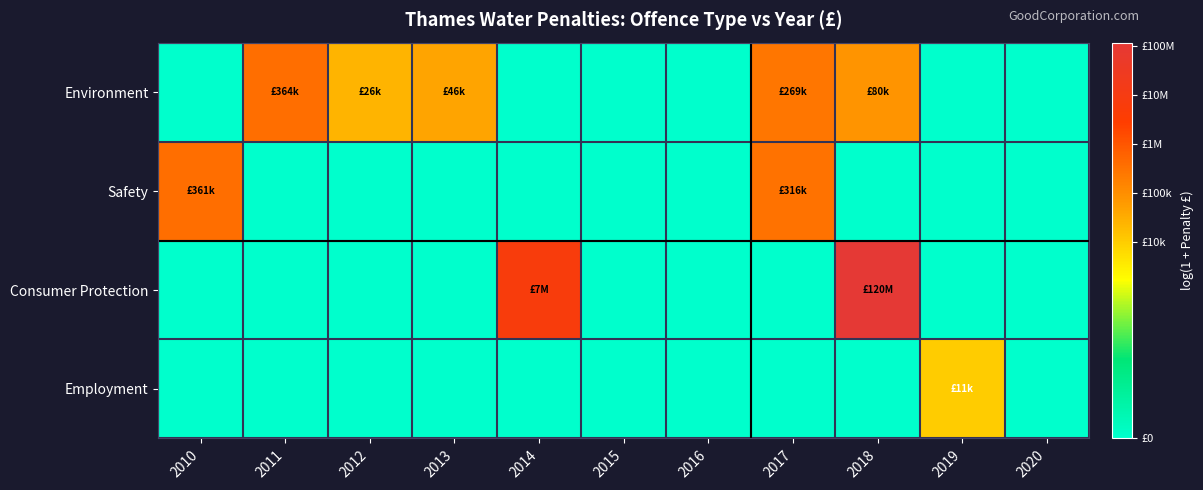

List the series in order of their overall mean, lowest first.

Employment, Safety, Consumer Protection, Environment